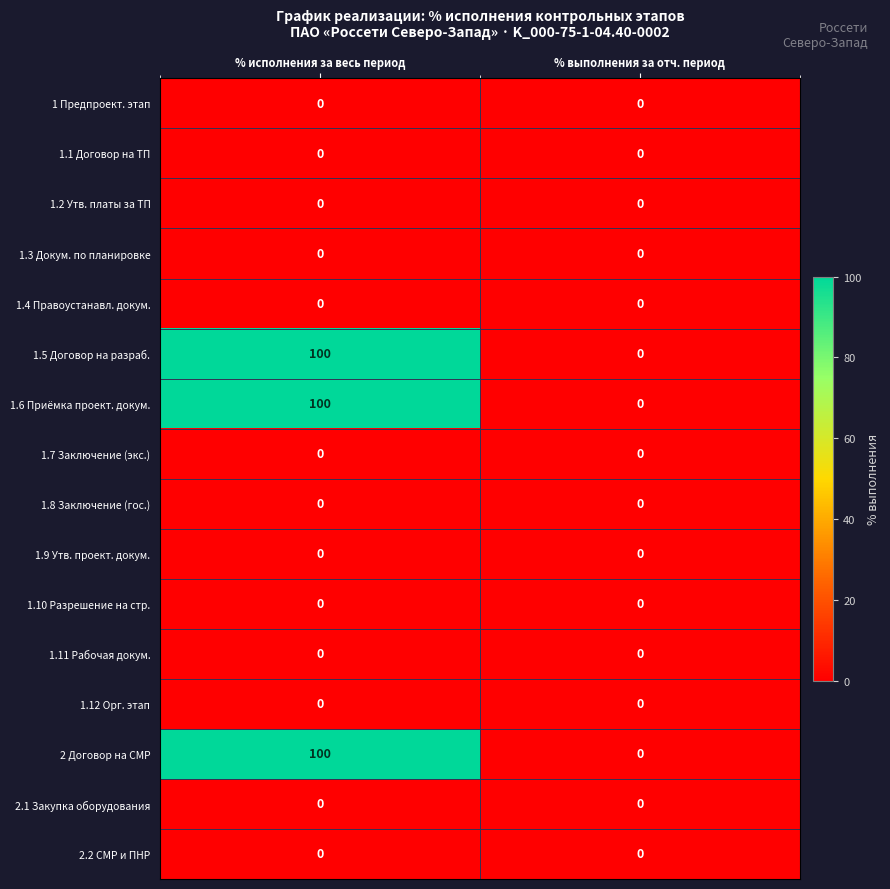

What is the highest value of the 2 Договор на СМР series?

100